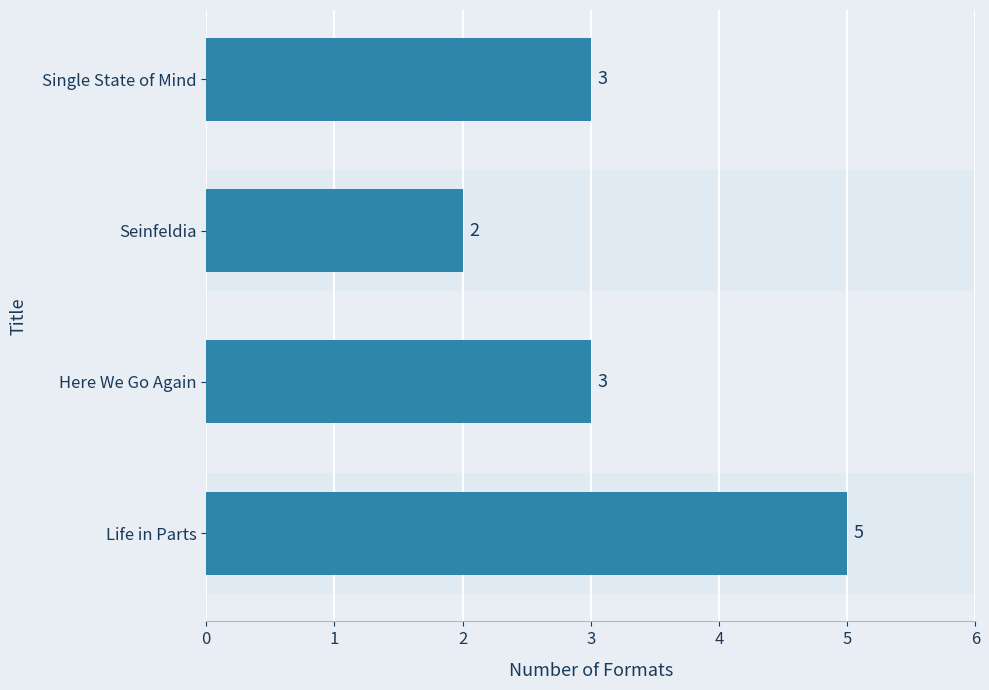

Which category has the lowest value across all series?

Seinfeldia